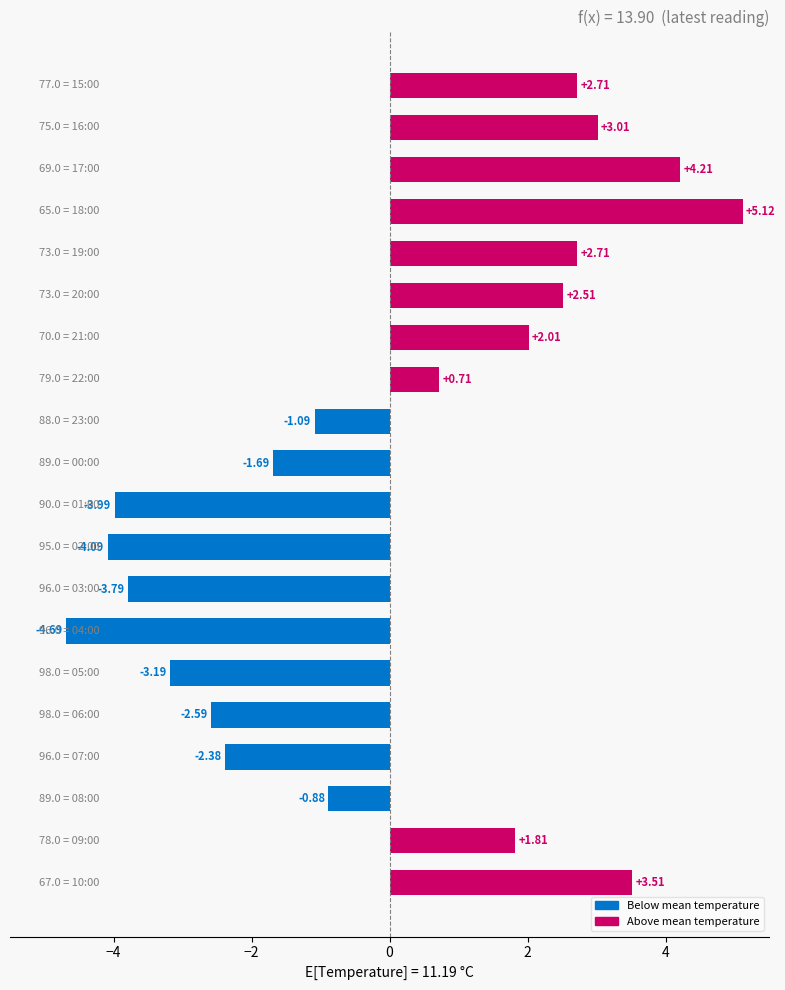

What is the greatest value displayed?

5.1